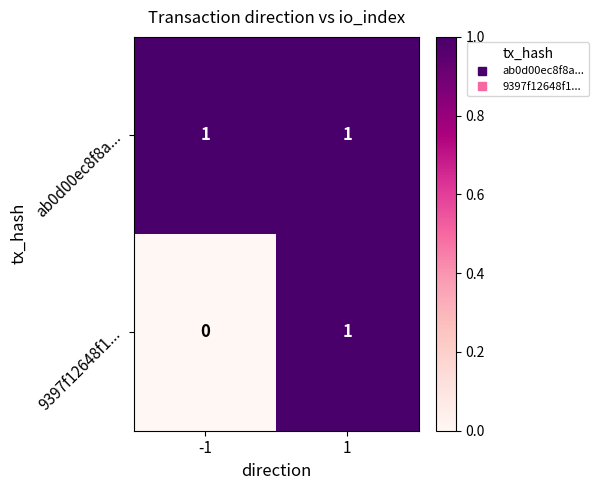

Which series has the largest total across all categories?

ab0d00ec8f8a...